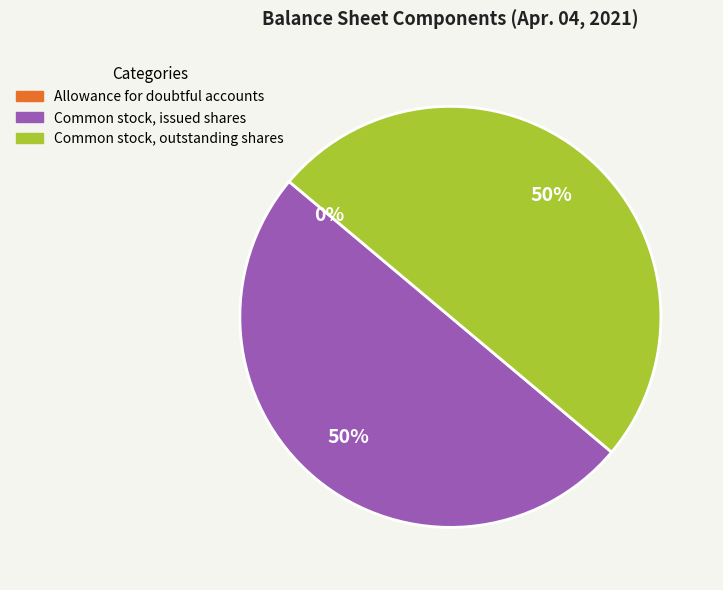

What percentage is the Common stock, issued shares slice, to the nearest percent?

50%